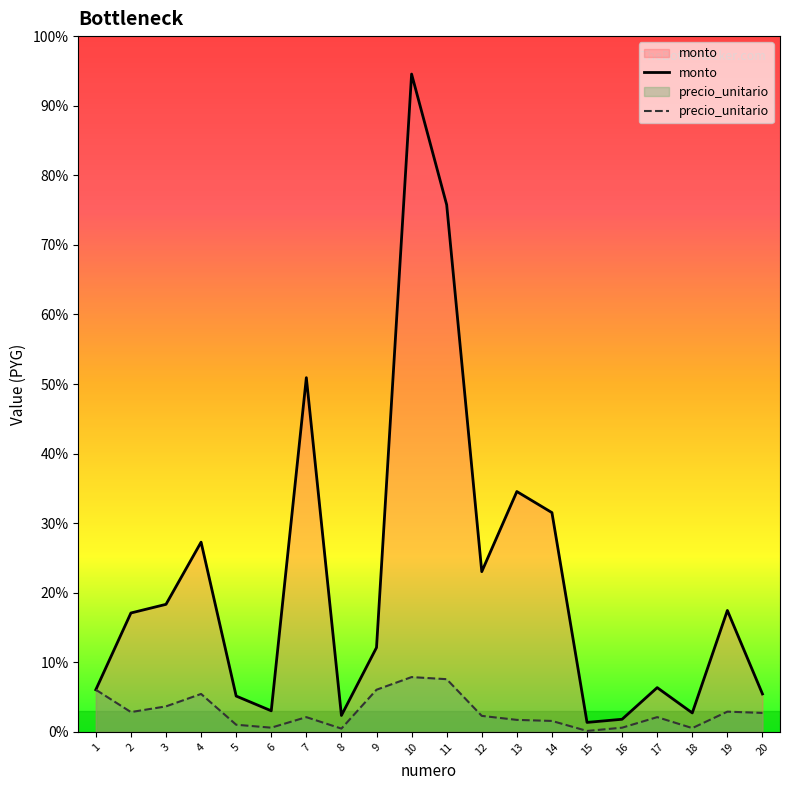

List the series in order of their peak value, highest first.

monto, precio_unitario